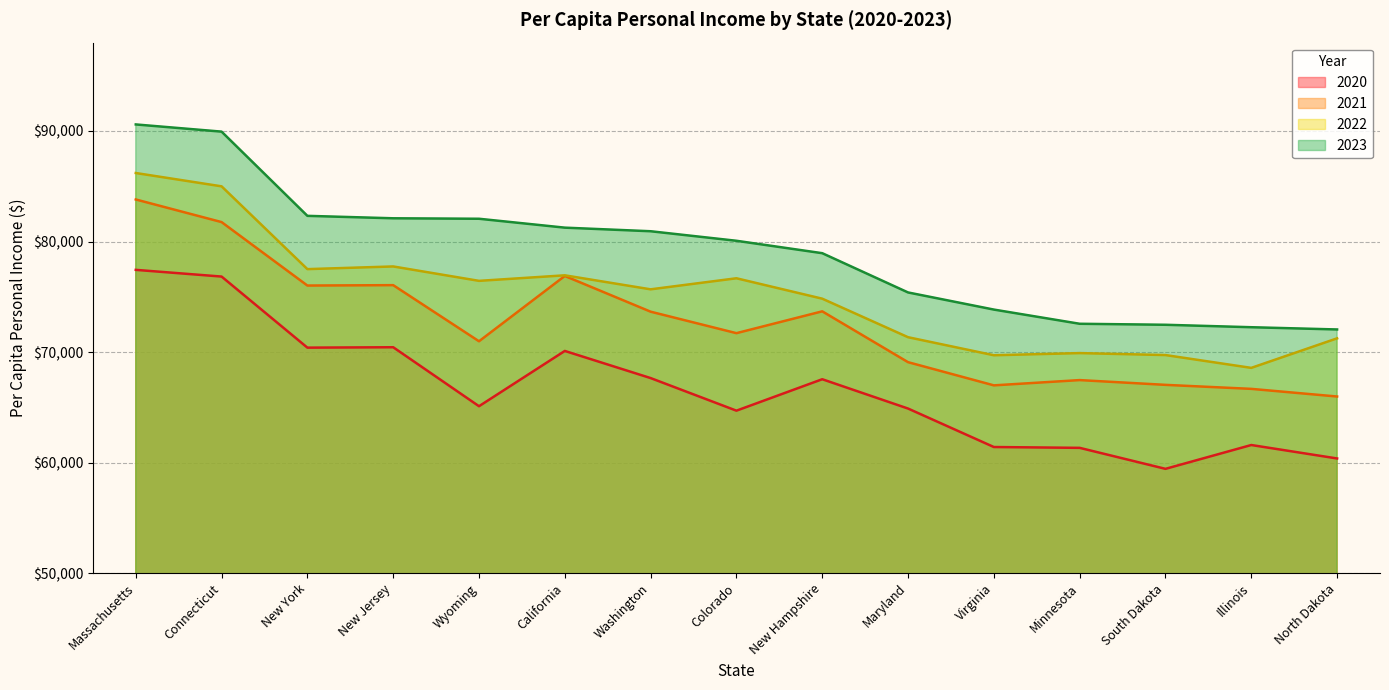

Between New Hampshire and Maryland, which series saw the biggest shift?

2021